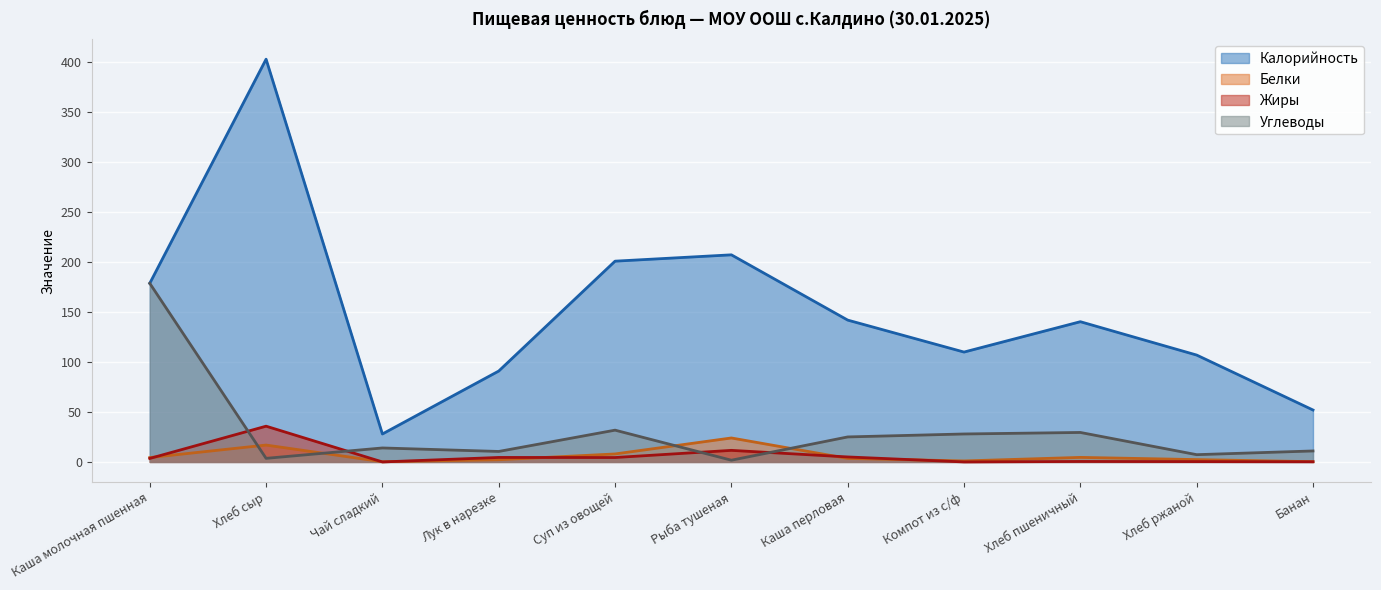

At which label is Углеводы closest to 90?

Суп из овощей